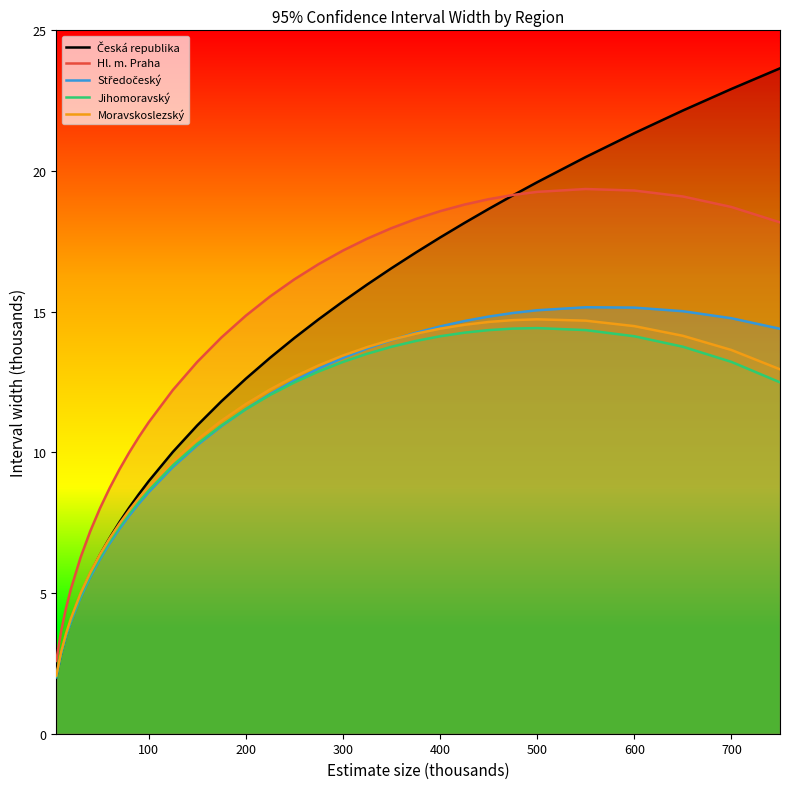

What are all the series names shown in the legend?

Česká republika, Hl. m. Praha, Středočeský, Jihomoravský, Moravskoslezský